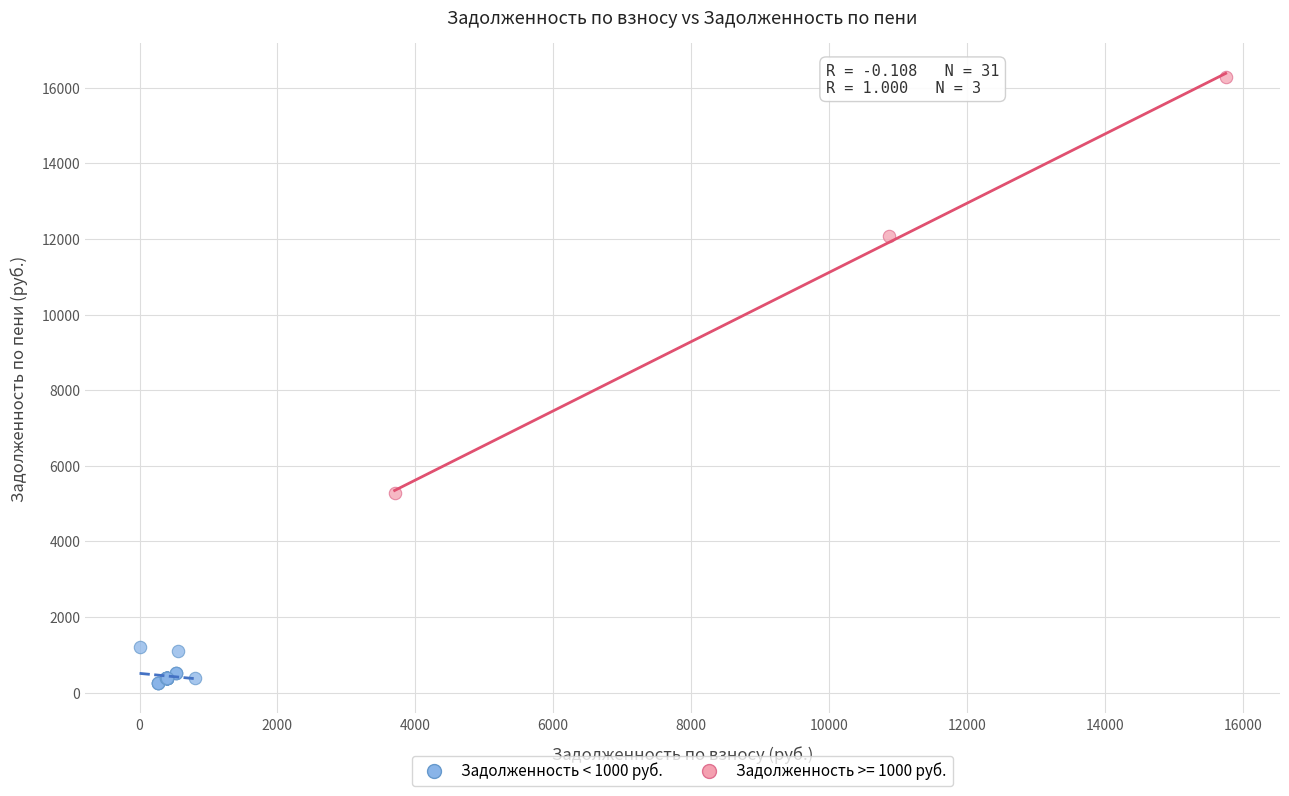

Which series contains the highest Y value?

Задолженность >= 1000 руб.